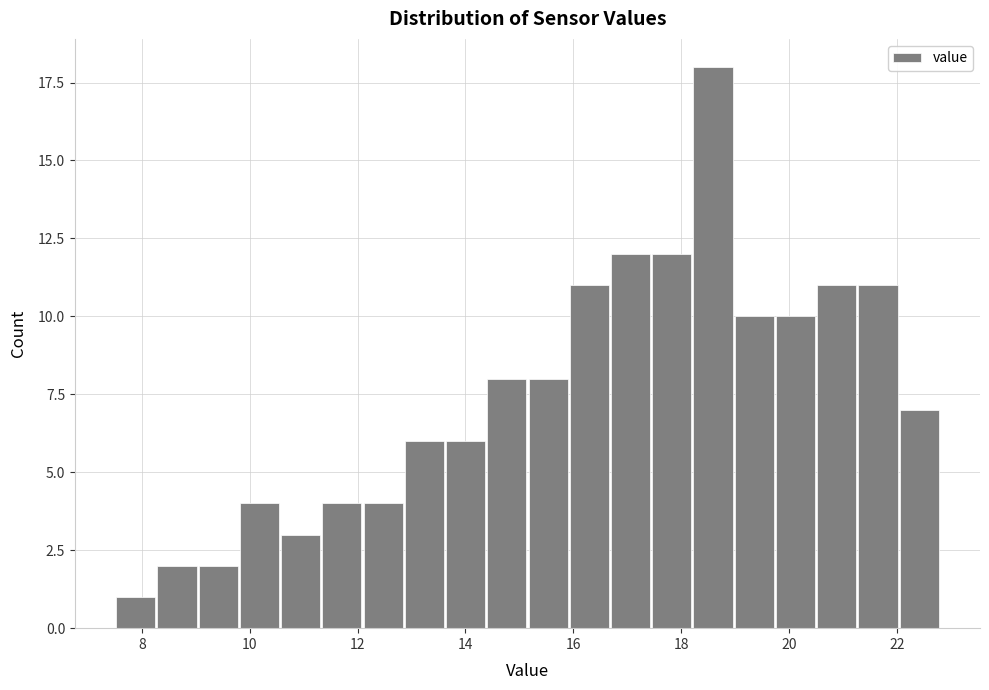

Around what value on the x-axis is the tallest bar? Give the approximate position of its centre, as read against the axis.

18.6